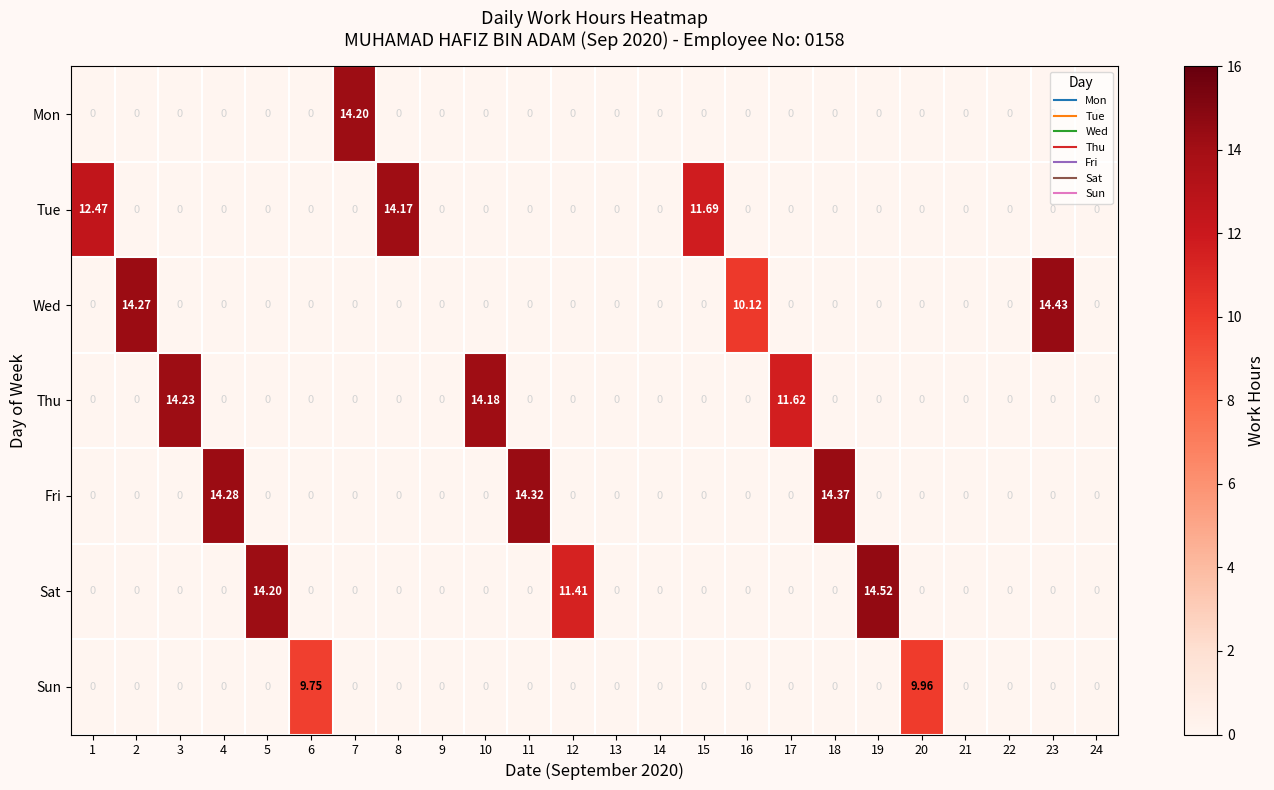

Rank the series by their maximum value, from lowest to highest.

Sun, Tue, Mon, Thu, Fri, Wed, Sat